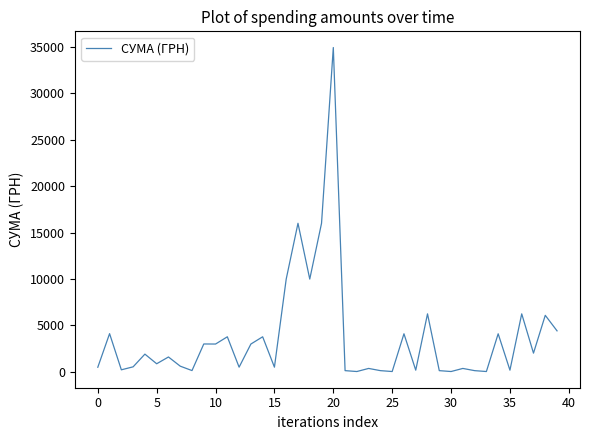

What is the maximum value shown in the chart?

34932.6